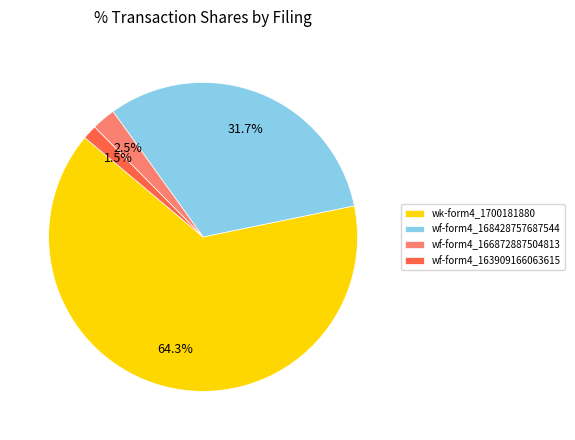

To the nearest percent, what is the average slice percentage?

25%